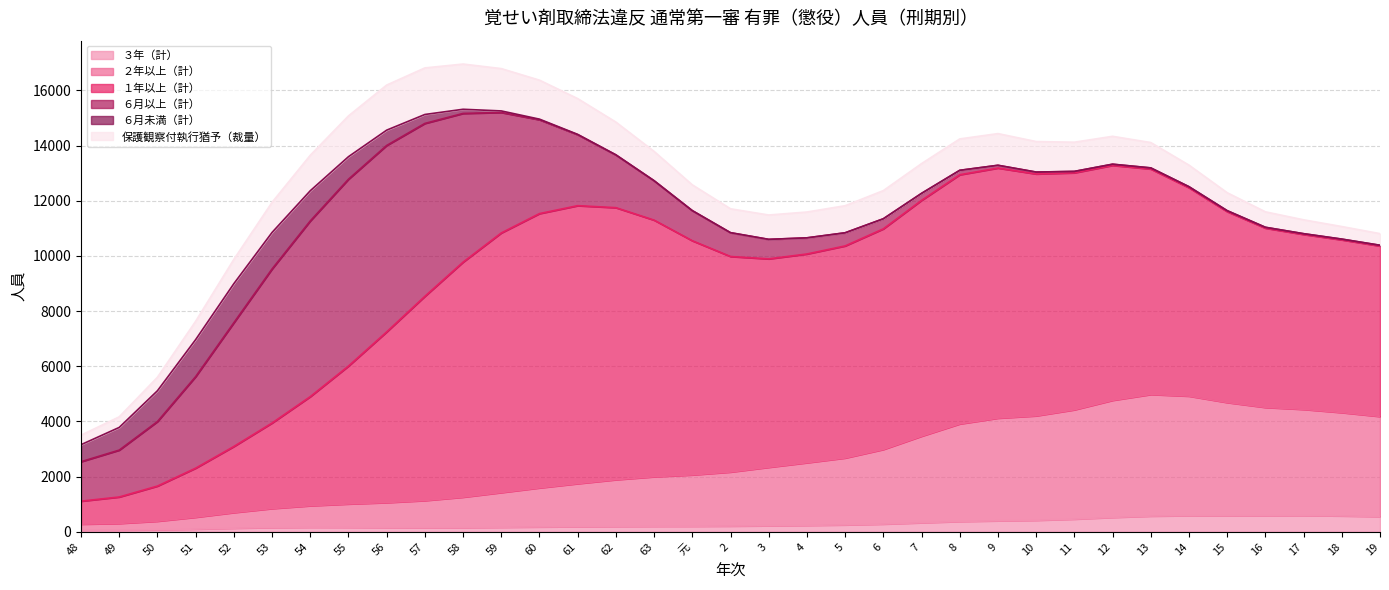

The value of 保護観察付執行猶予（裁量） at 57 is 1742. True or false?

True